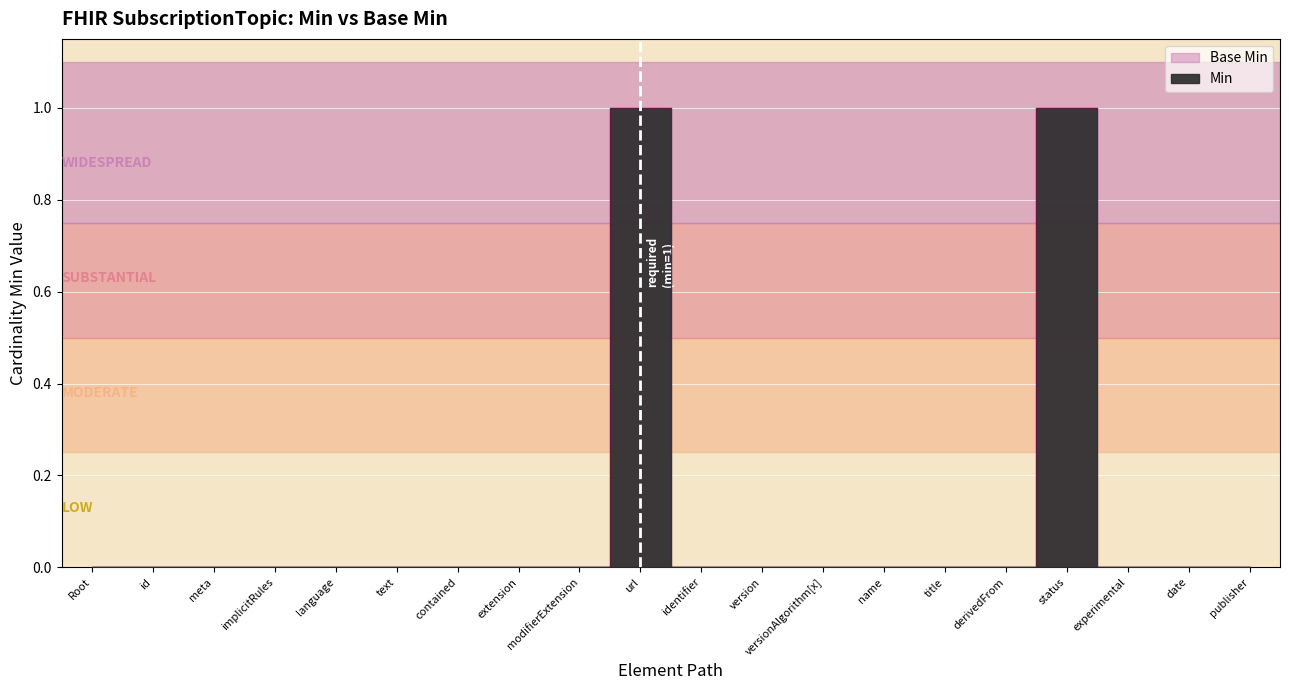

True or false: Base Min and Min intersect in this chart.

False